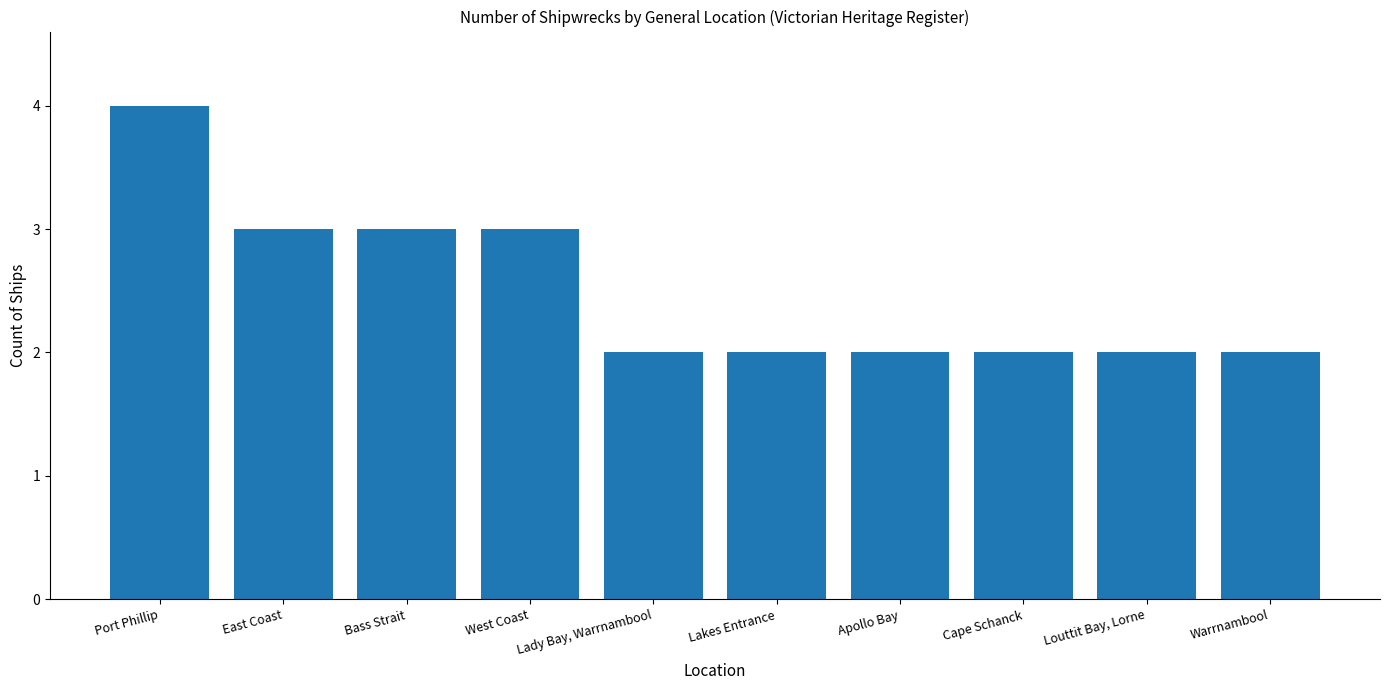

Reading right to left, transcribe all the data shown in this chart.

2	2	2	2	2	2	3	3	3	4